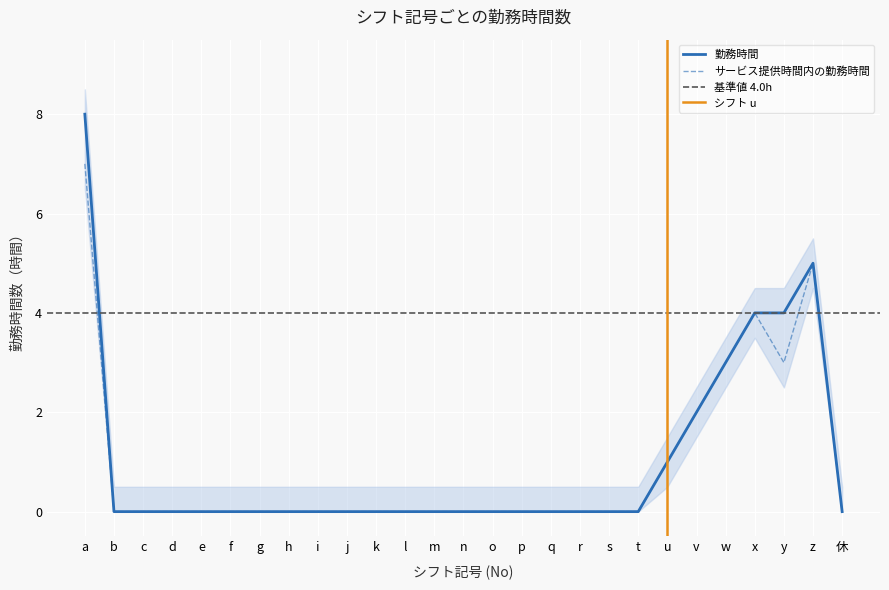

Is it true that サービス提供時間内の勤務時間 equals 2 at v?

True